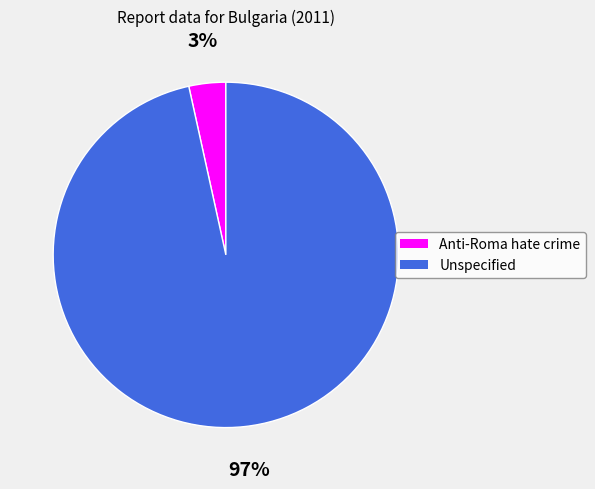

Is Anti-Roma hate crime the majority of the pie?

No